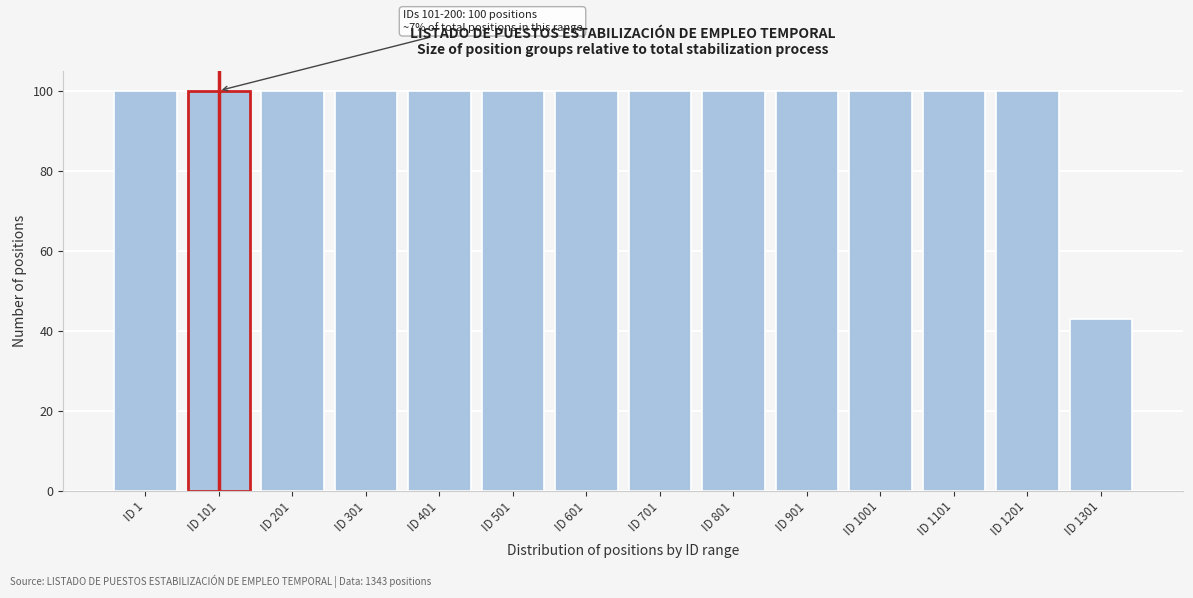

Reading left to right, transcribe all the data shown in this chart.

ID 1=100	ID 101=100	ID 201=100	ID 301=100	ID 401=100	ID 501=100	ID 601=100	ID 701=100	ID 801=100	ID 901=100	ID 1001=100	ID 1101=100	ID 1201=100	ID 1301=43